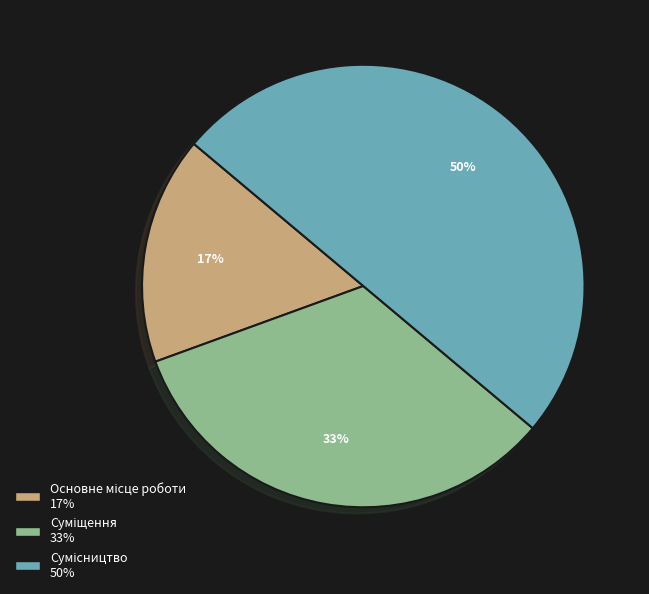

Count the number of slices in the pie.

3